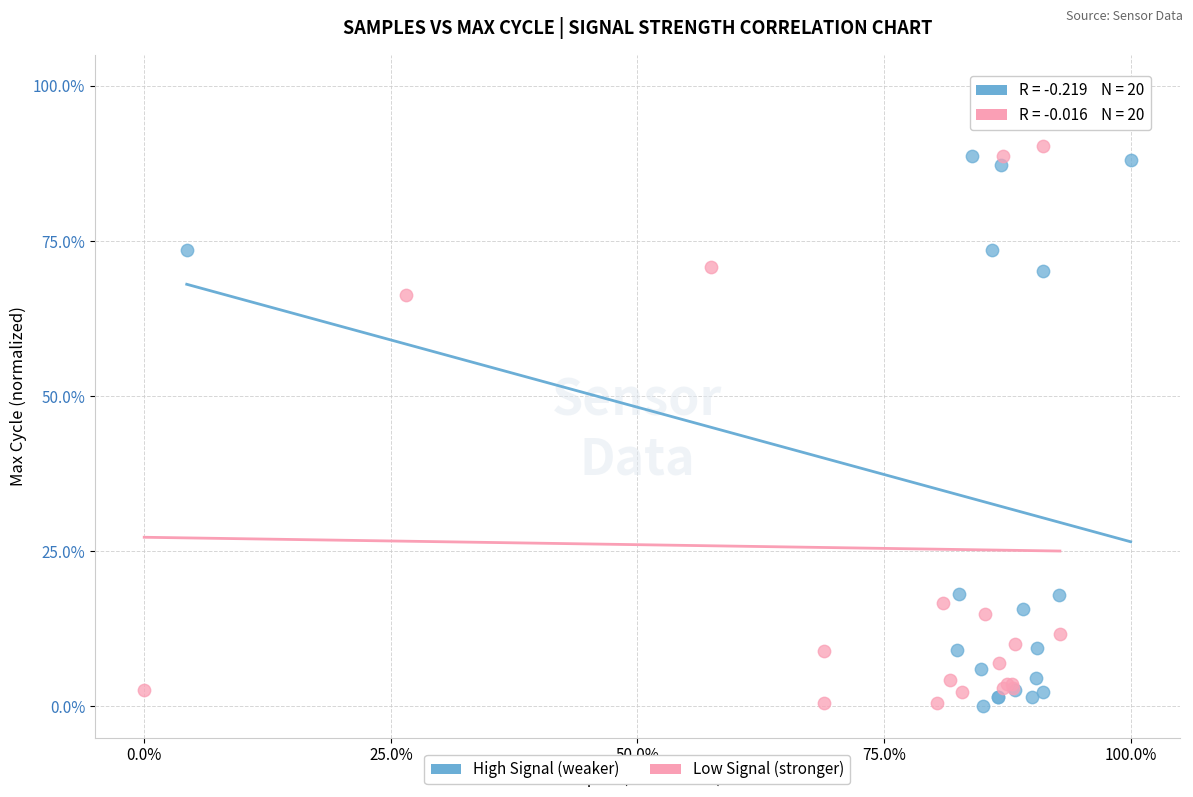

What are all the series names shown in the legend?

High Signal (weaker), Low Signal (stronger)